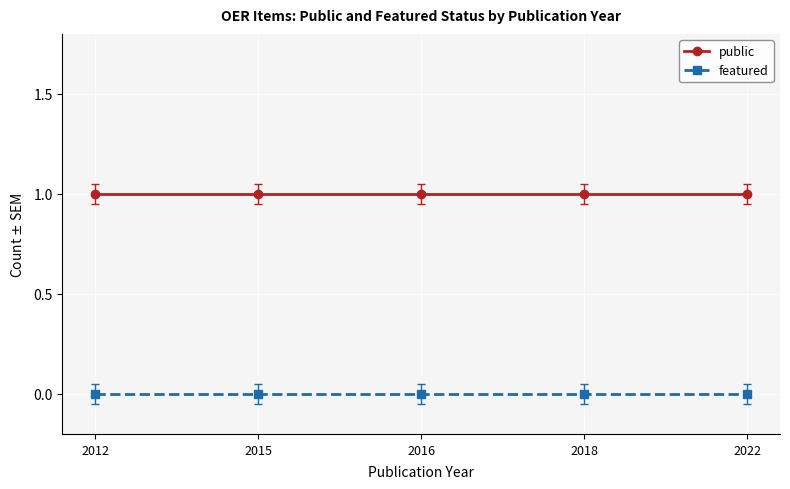

Reading right to left, list all the values displayed in this chart.

public: 1	1	1	1	1
featured: 0	0	0	0	0